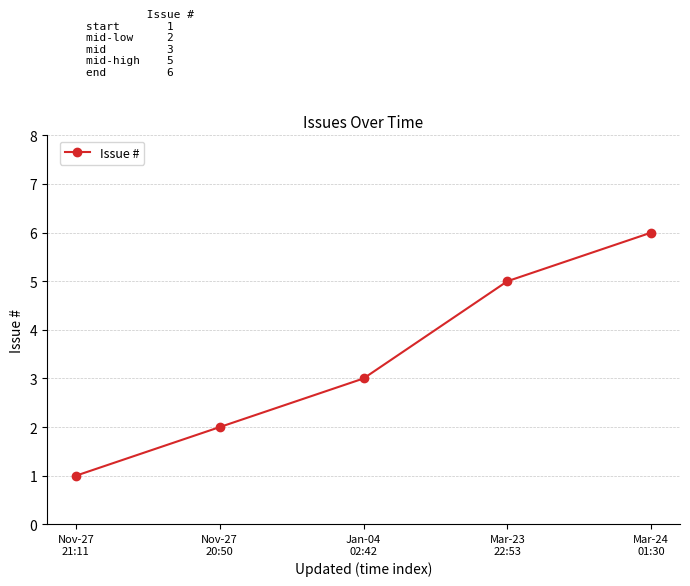

List the labels in order of value, largest first.

Mar-24
01:30, Mar-23
22:53, Jan-04
02:42, Nov-27
20:50, Nov-27
21:11